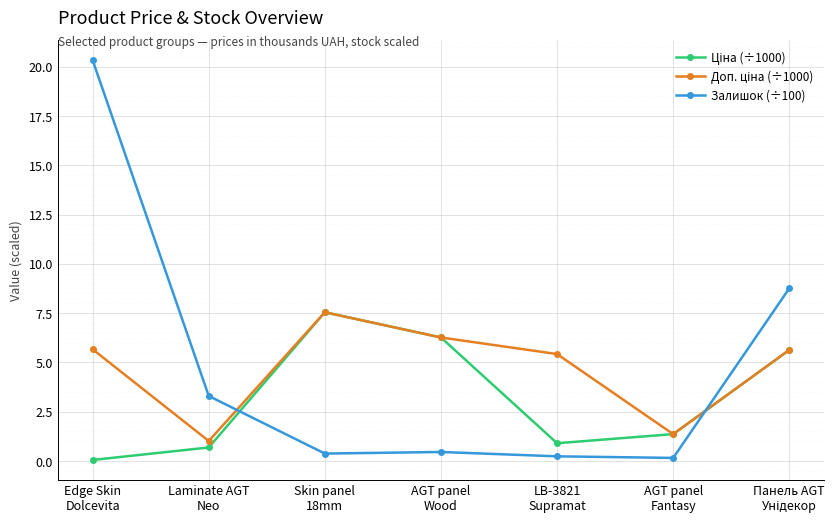

What is the value of the Залишок (÷100) point at the 4th from the left?

0.5